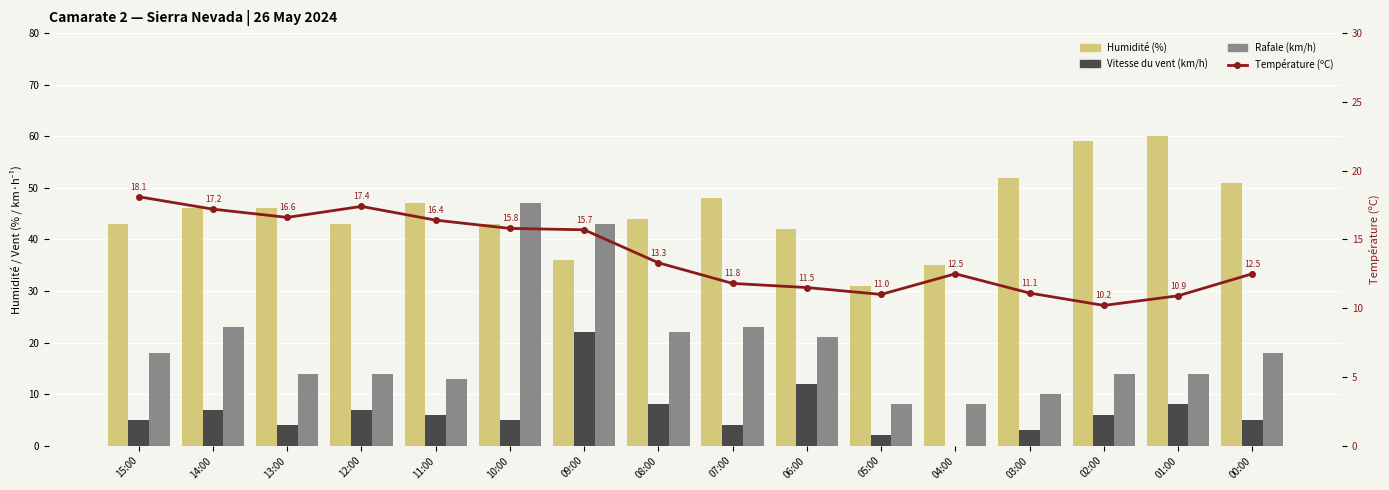

Does the chart contain stacked bars?

No